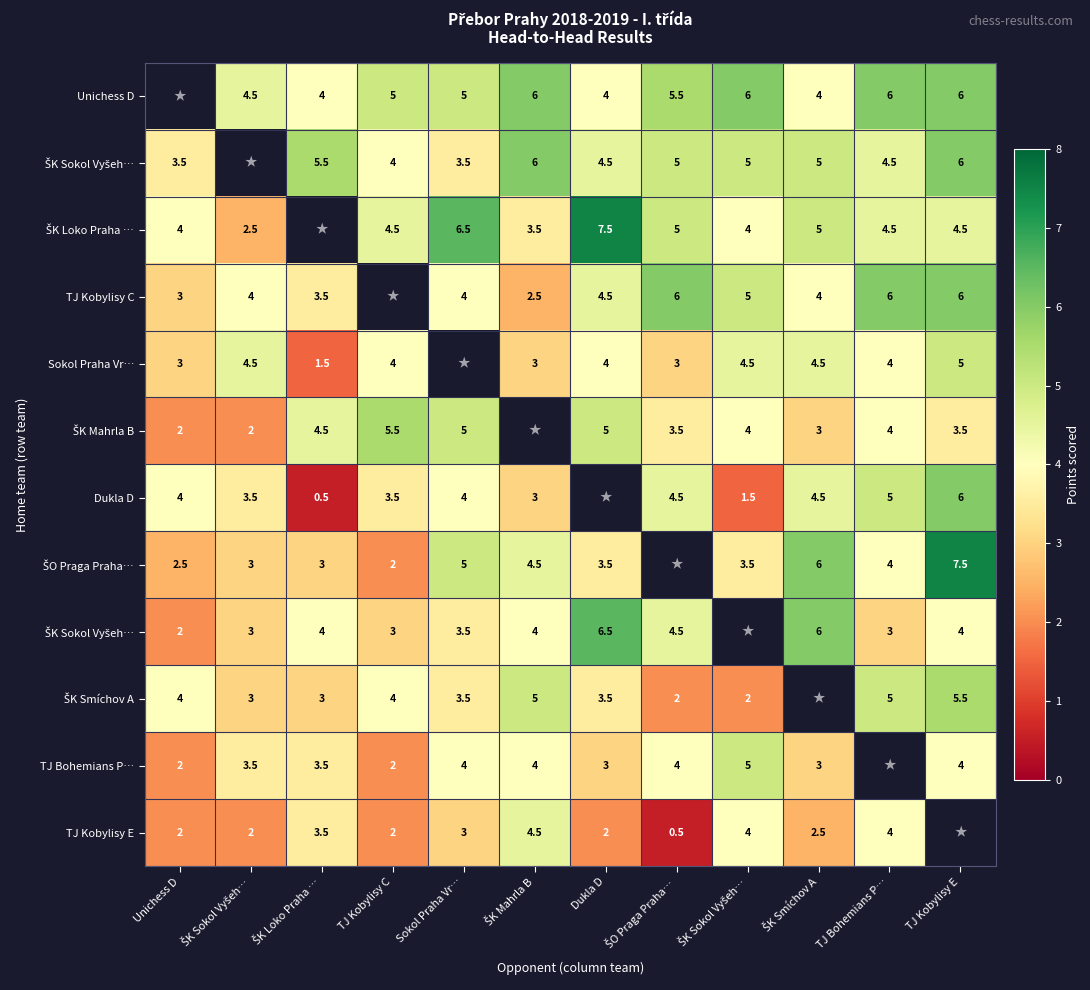

At how many categories does at least one series exceed 2?

12